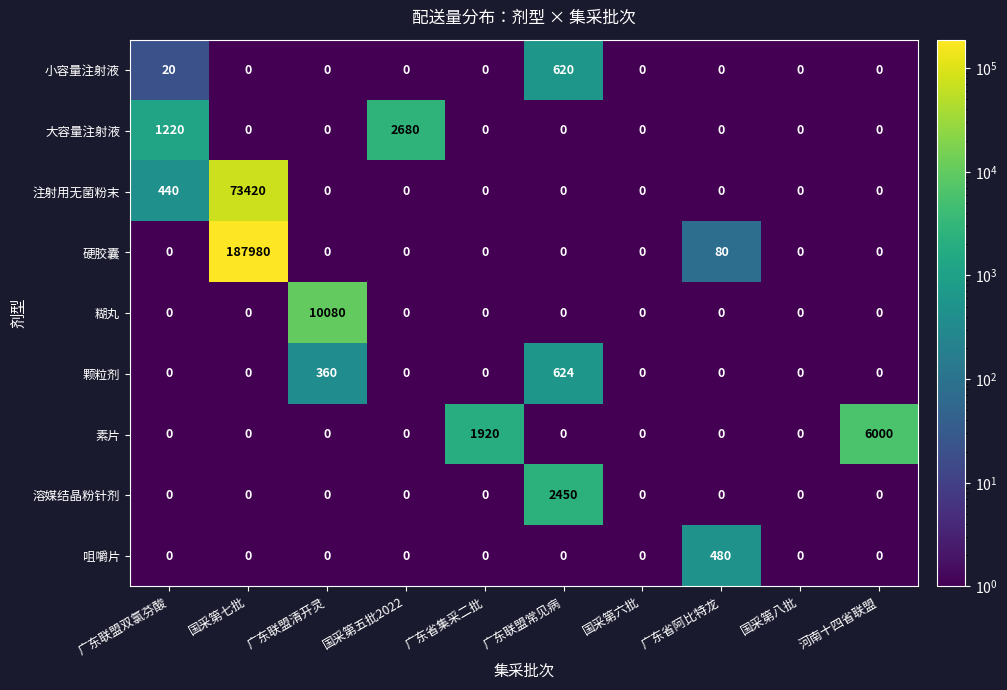

Which series has the widest spread of values?

硬胶囊